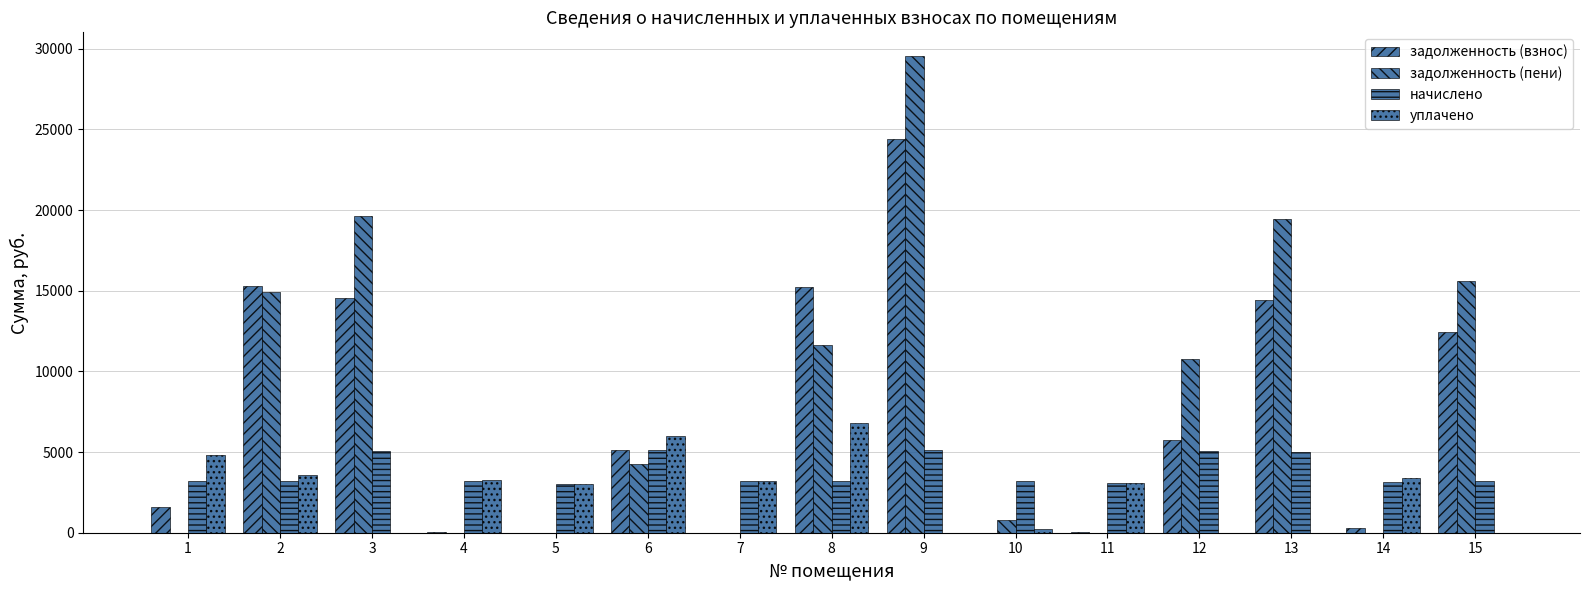

Does the chart contain stacked bars?

No